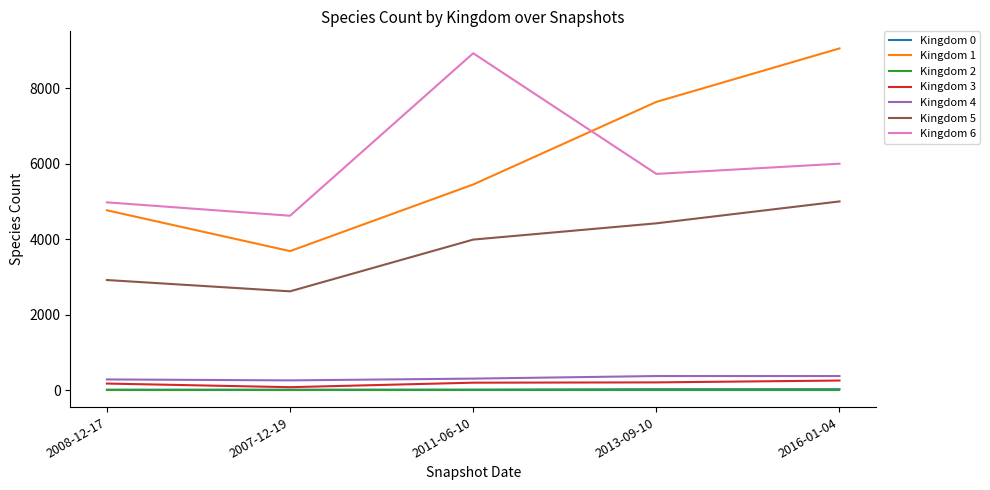

In Kingdom 6, how many points are lower than both neighbors (excluding endpoints)?

2